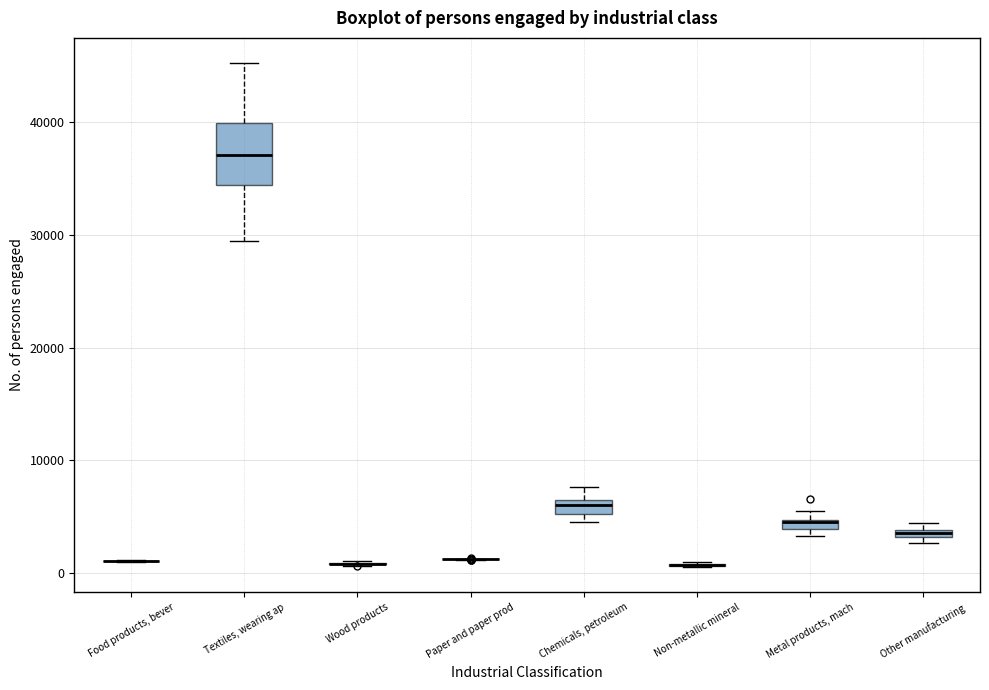

Which box is the tallest, from its lower edge to its upper edge?

Textiles, wearing ap